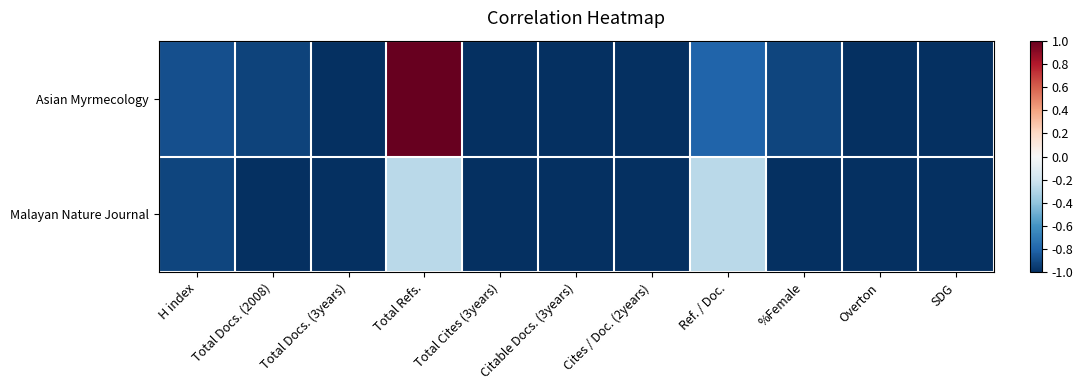

Which label corresponds to the smallest value in the chart?

Total Docs. (3years)